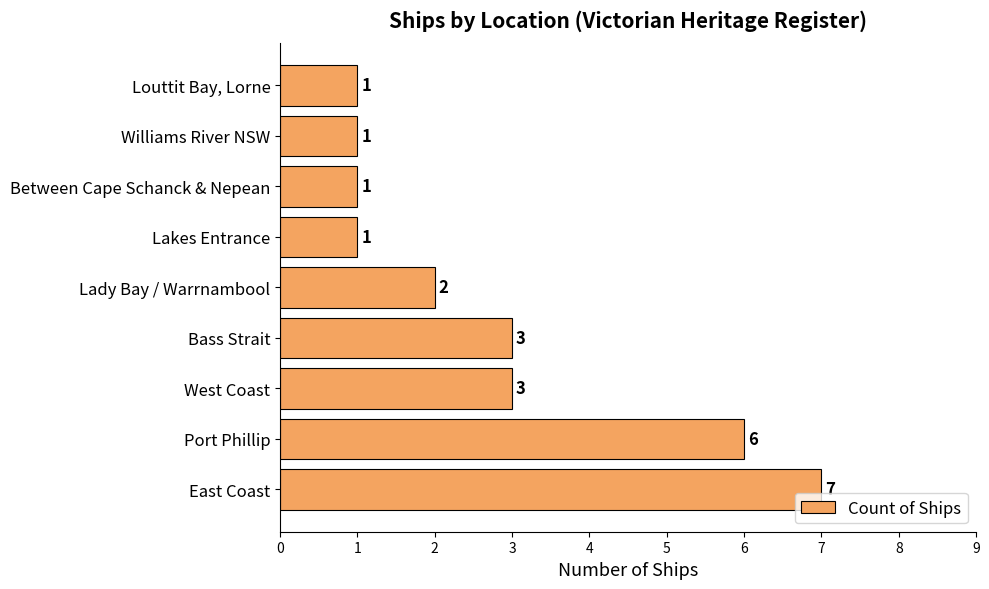

What is the difference between the second highest and second lowest values?

5